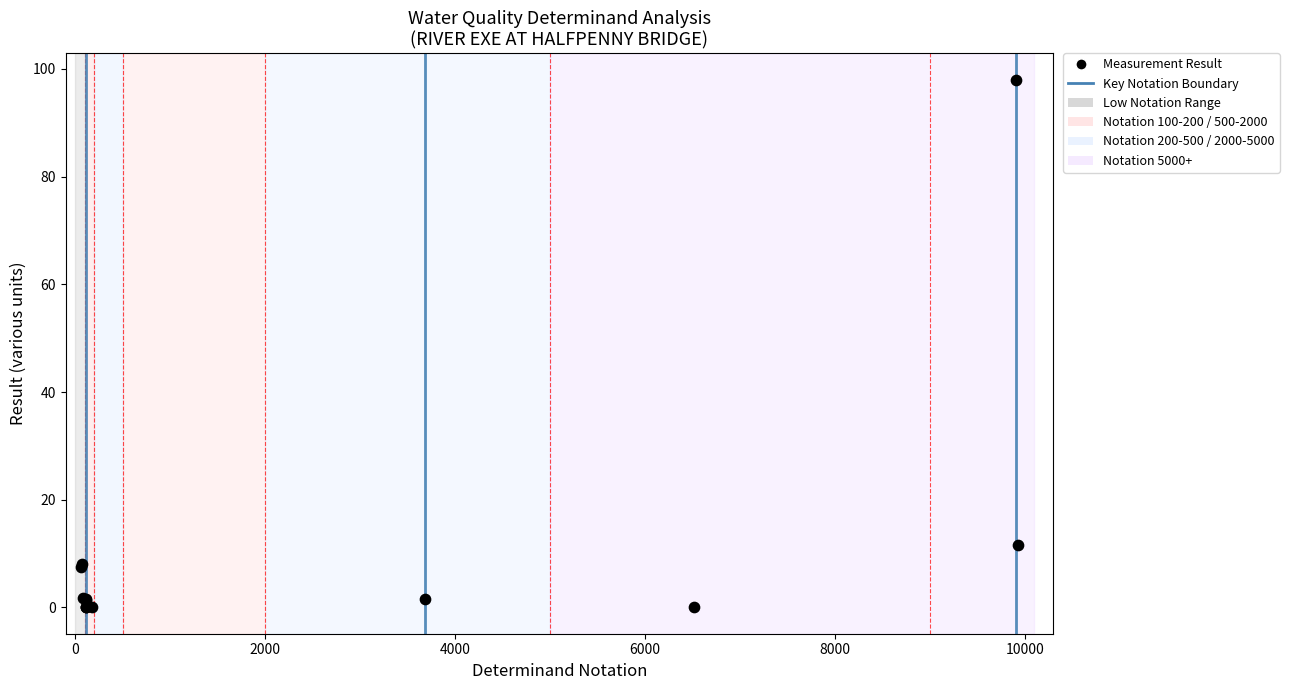

What Y value in the scatter plot is closest to 49?

11.6